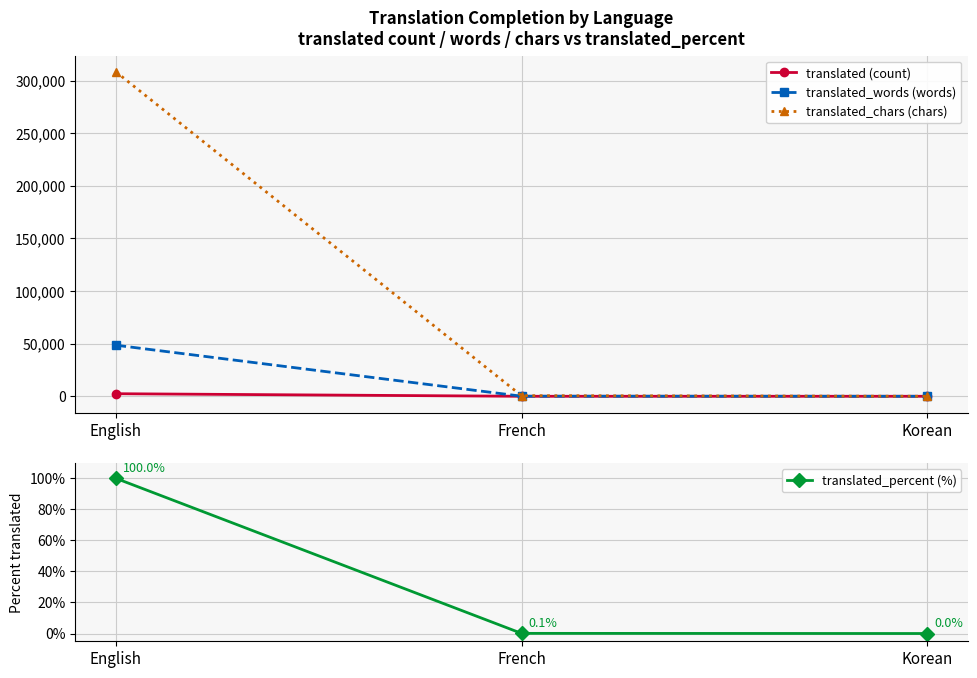

Which series has the largest range (max minus min)?

translated_chars (chars)